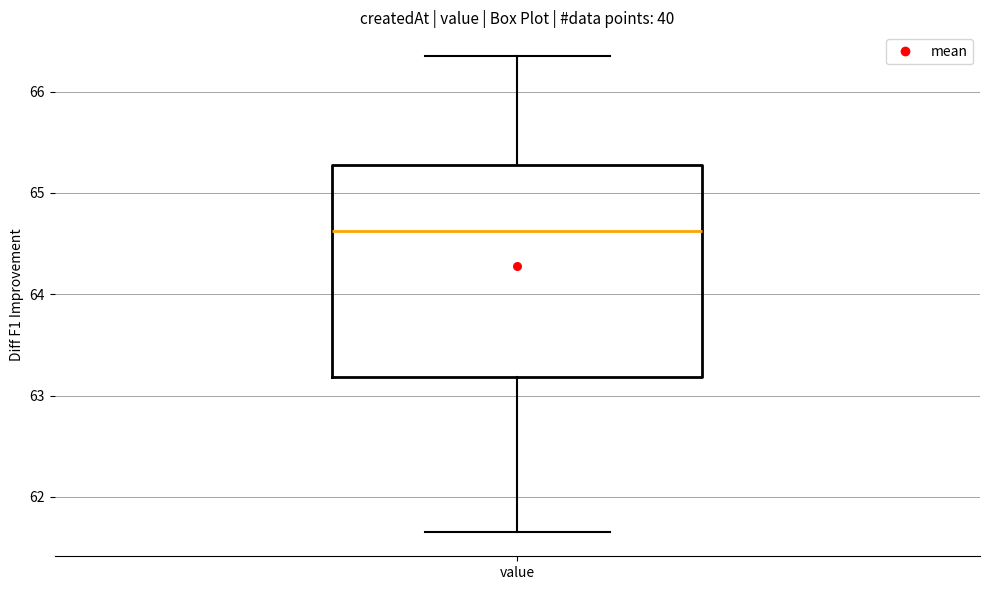

Where is the upper edge of the box for value on the y-axis? The values are not printed on the chart, so give them approximately, as read against the axis.

65.3